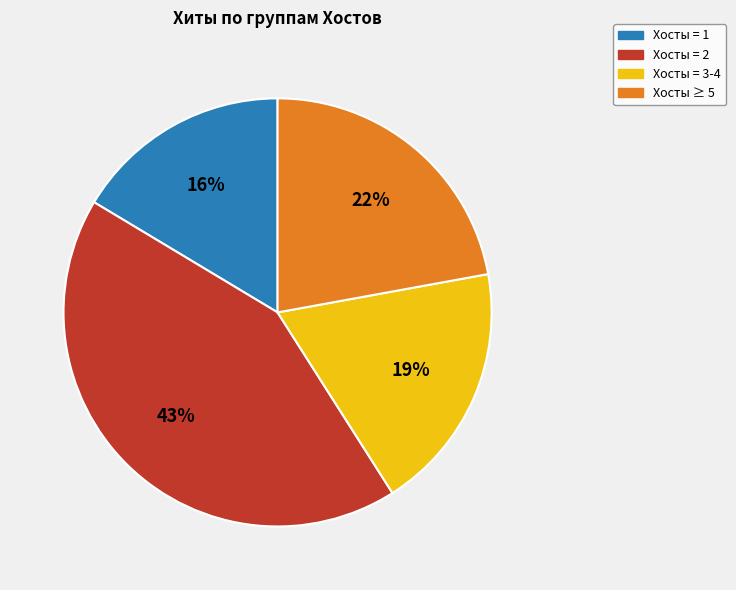

Does any single category account for the majority?

No